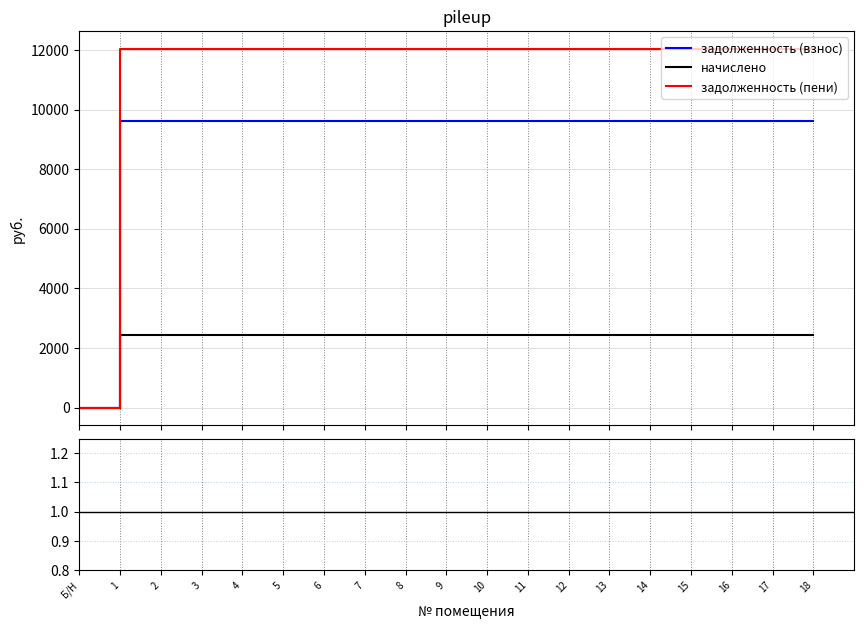

Is this an area chart (filled region under the line)?

No